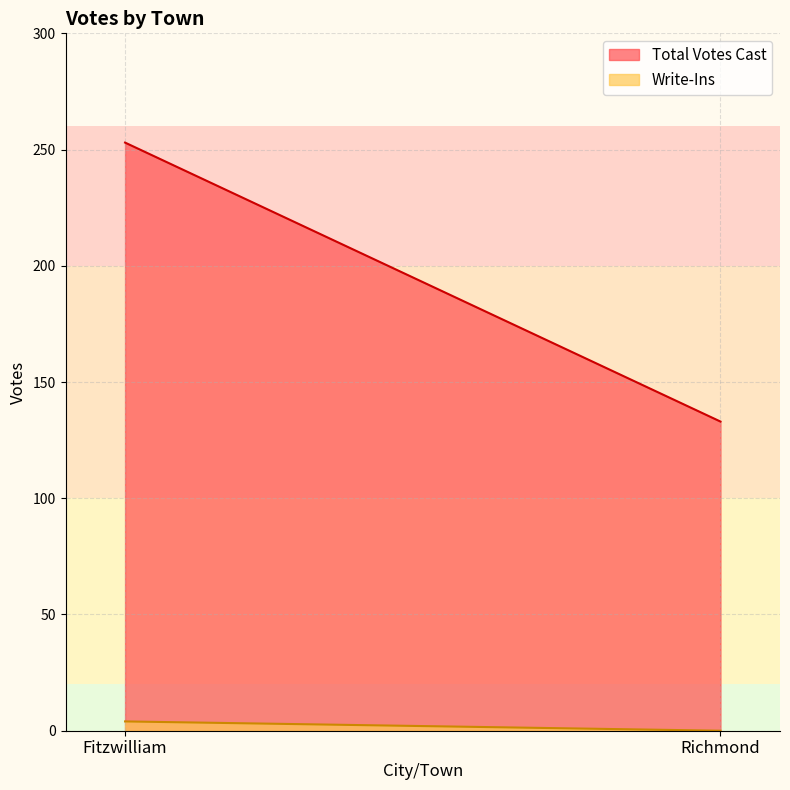

Is it true that Write-Ins equals 2 at Fitzwilliam?

False